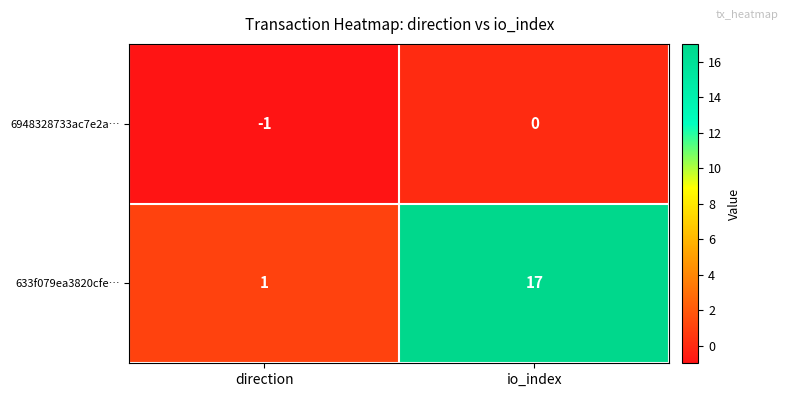

The value of 6948328733ac7e2a… at direction is -2. True or false?

False